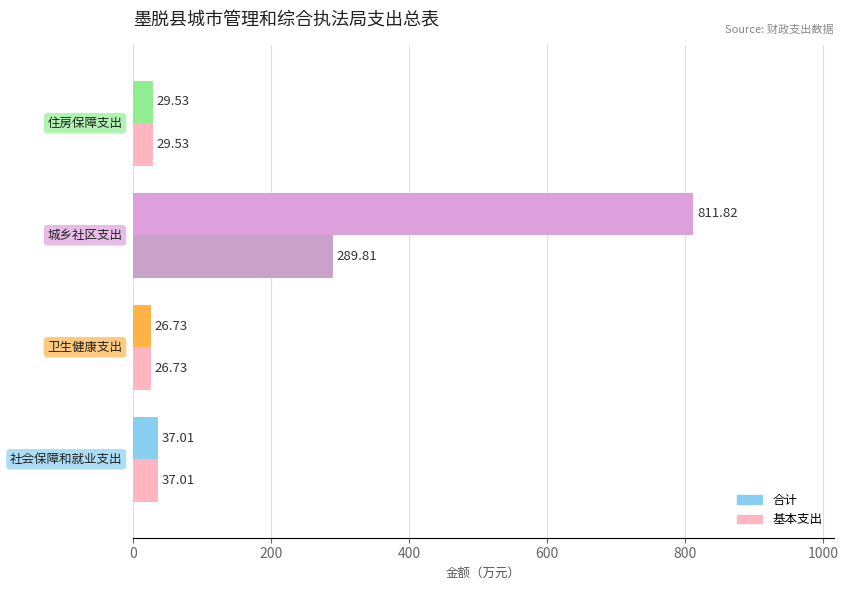

List the series in order of their peak value, lowest first.

基本支出, 合计